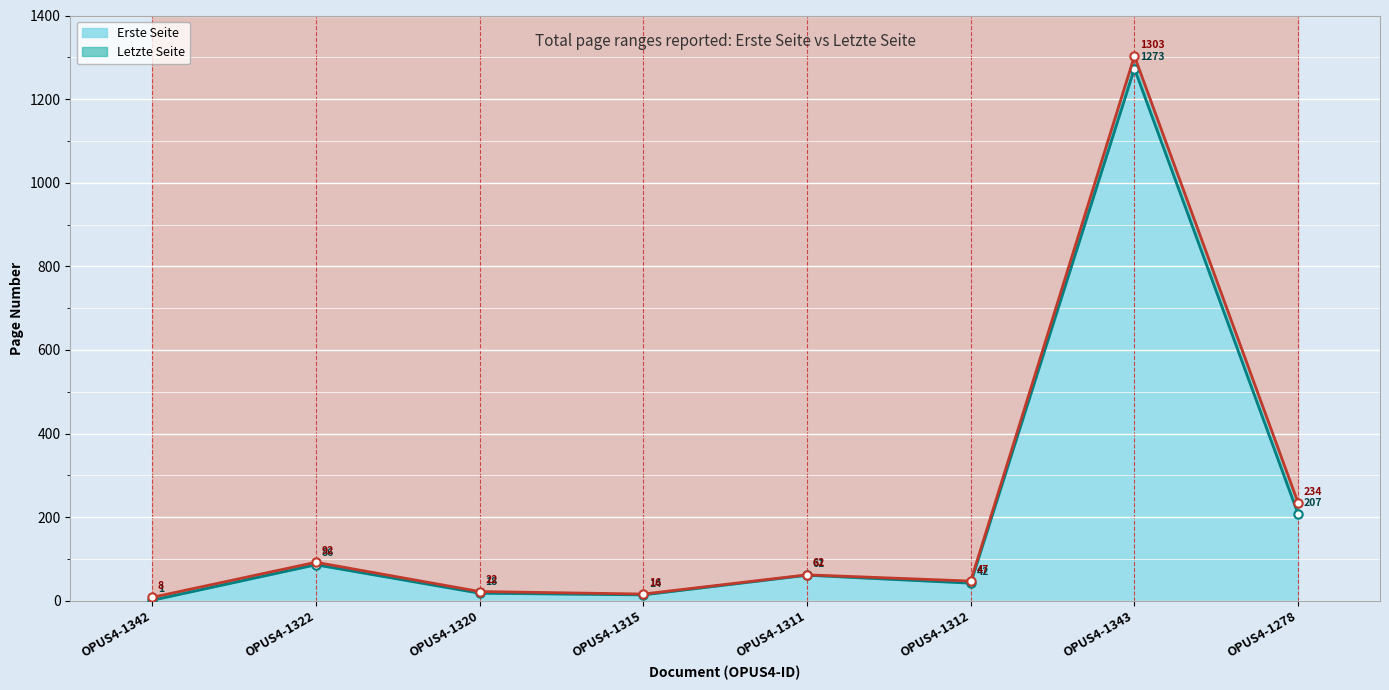

True or false: Erste Seite (line) and Letzte Seite (line) intersect in this chart.

False